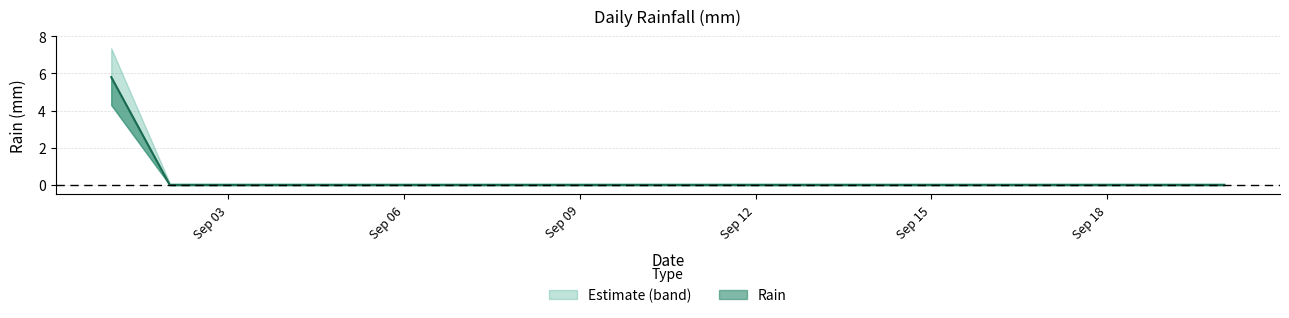

The Rain series shows 0.0 at Sep 06. True or false?

True